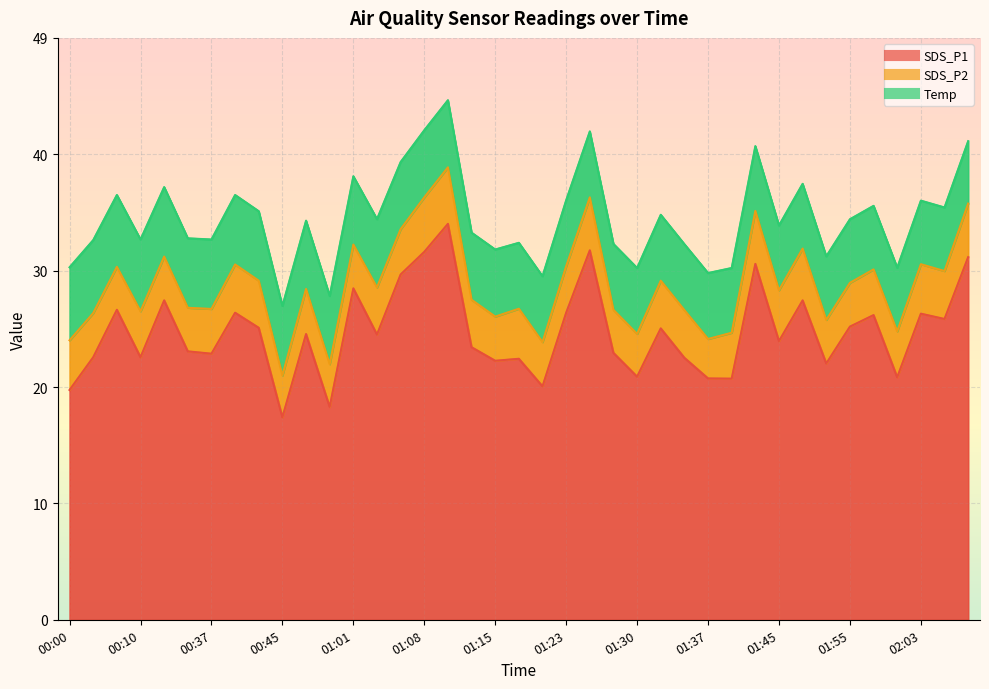

True or false: SDS_P1 and Temp intersect in this chart.

False